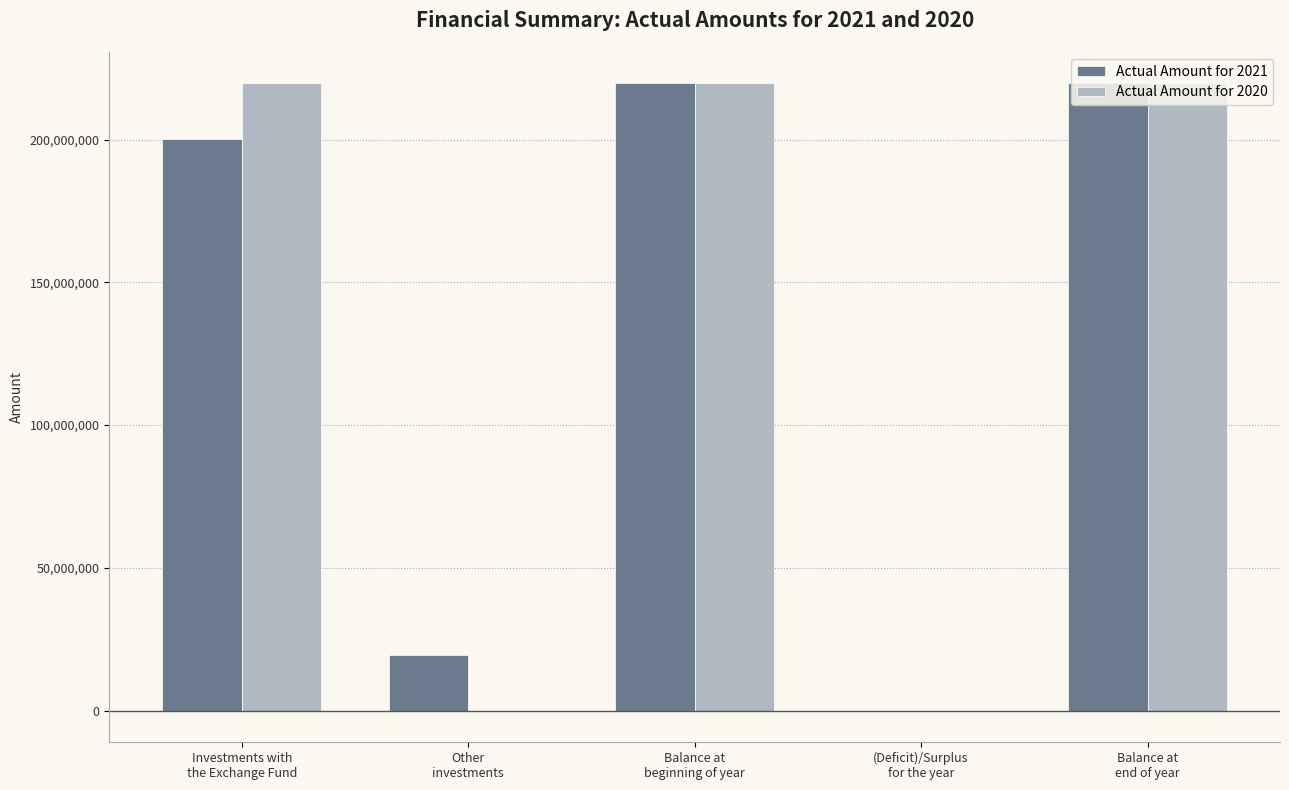

Are the bars grouped side by side (vs. stacked)?

Yes